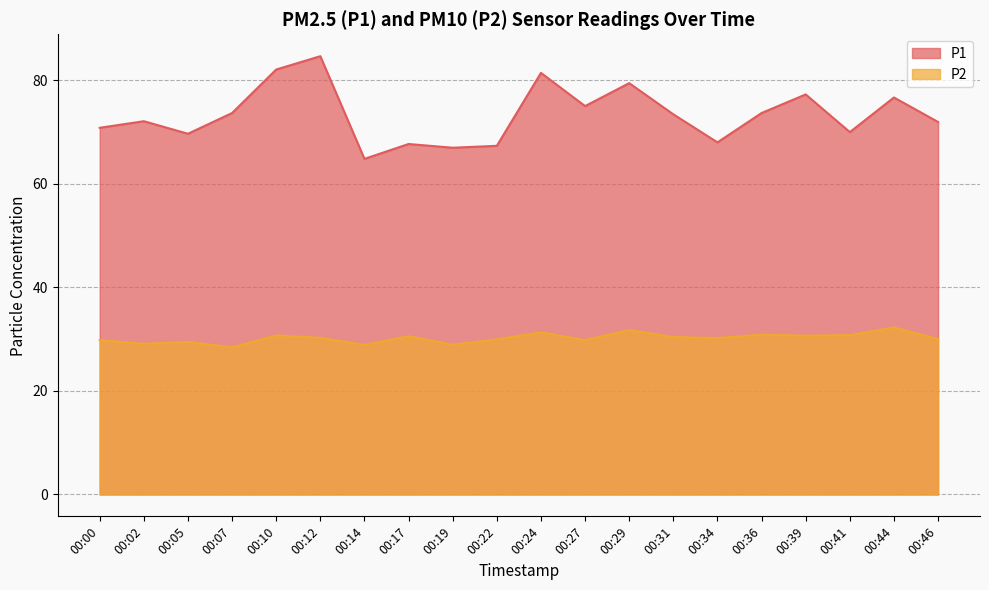

True or false: P1 has more than 1 points higher than both neighbors.

True